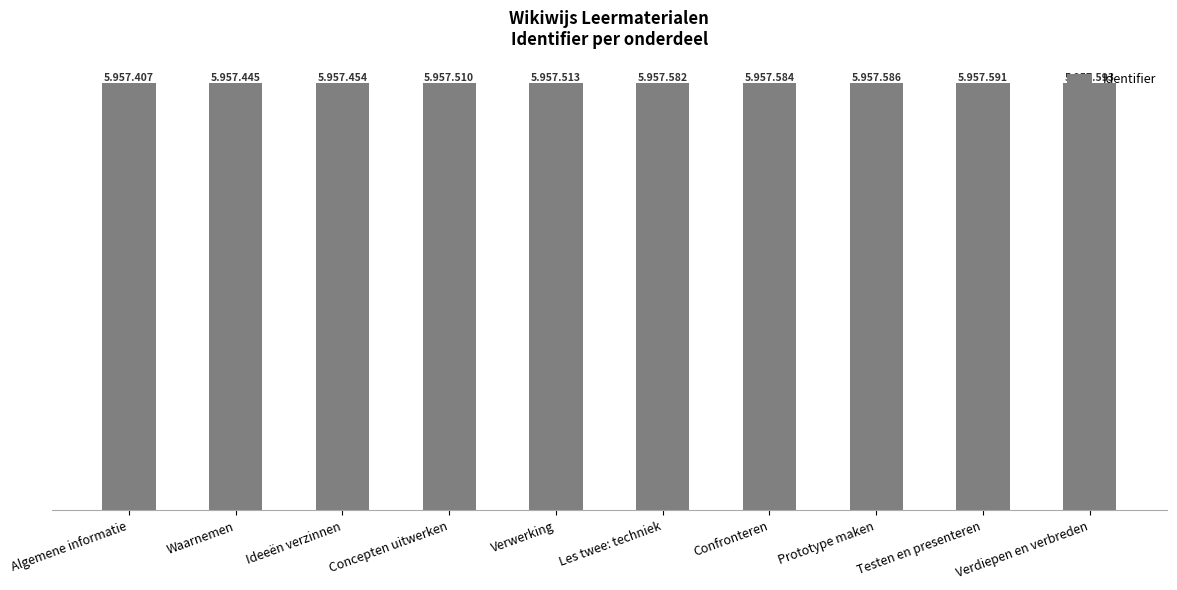

What is the sum of all values?

59575265